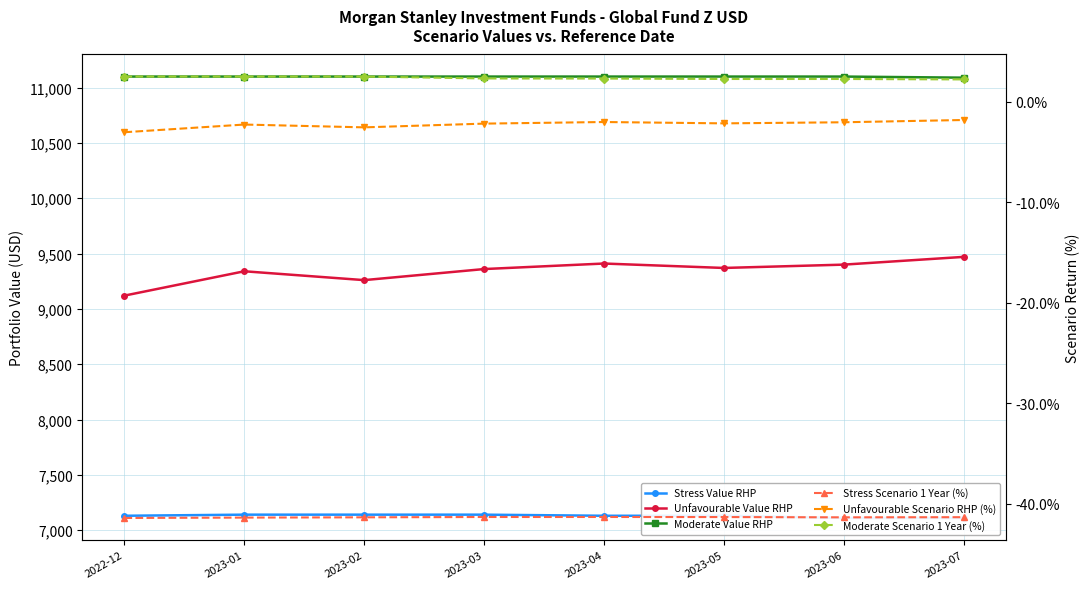

What is the highest value of the Moderate Scenario 1 Year (%) series?

2.5